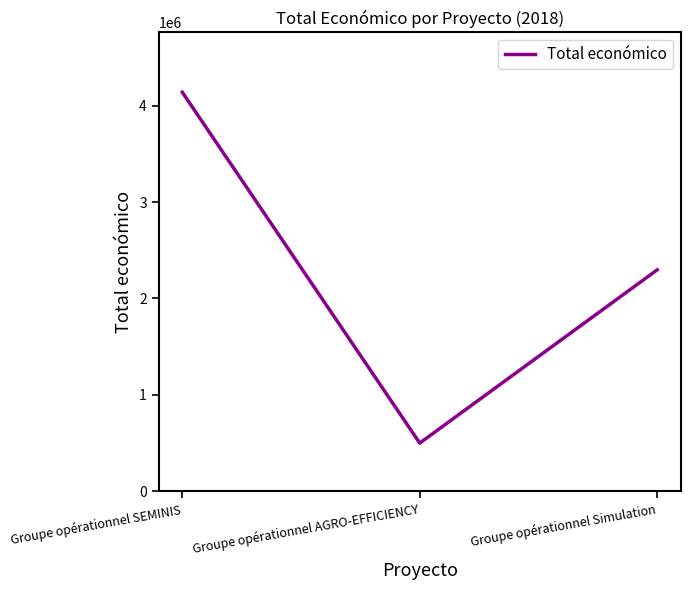

Where is the data nearest to the value 2318940?

Groupe opérationnel Simulation